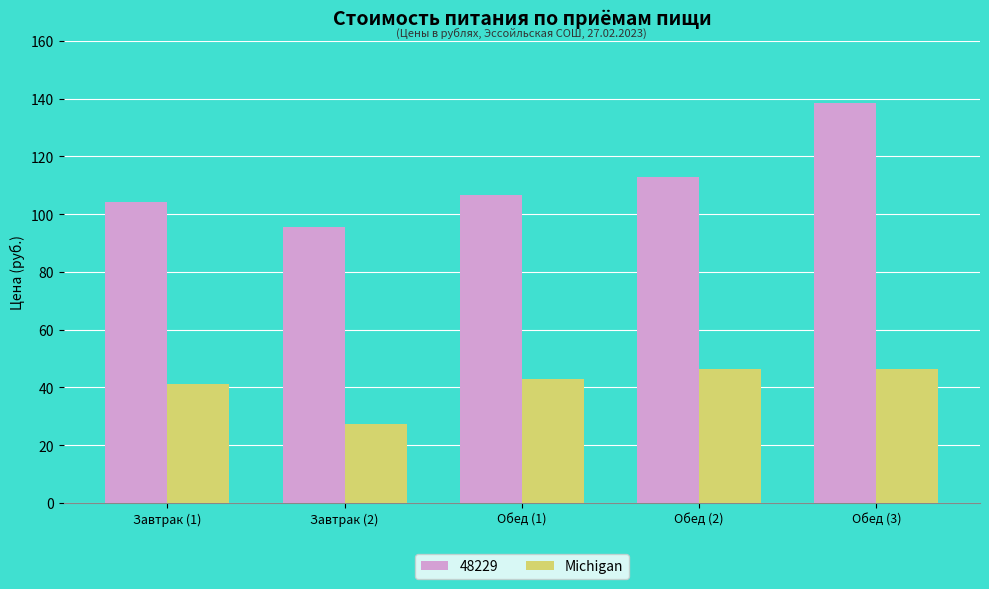

What is the label of the 1st bar from the right?

Обед (3)